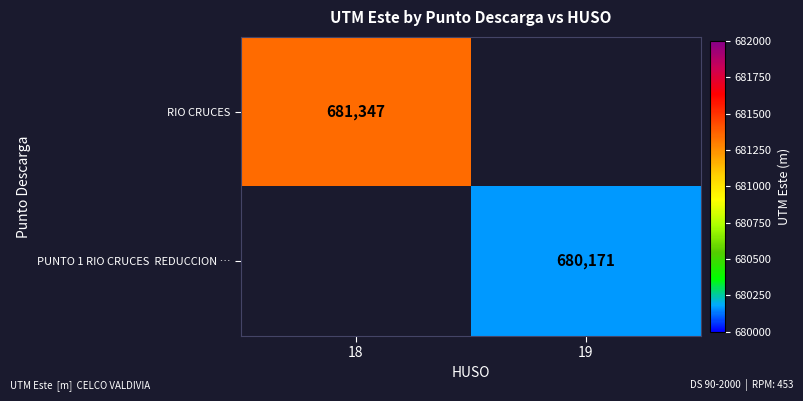

Between 19 and 18, which is larger?

18